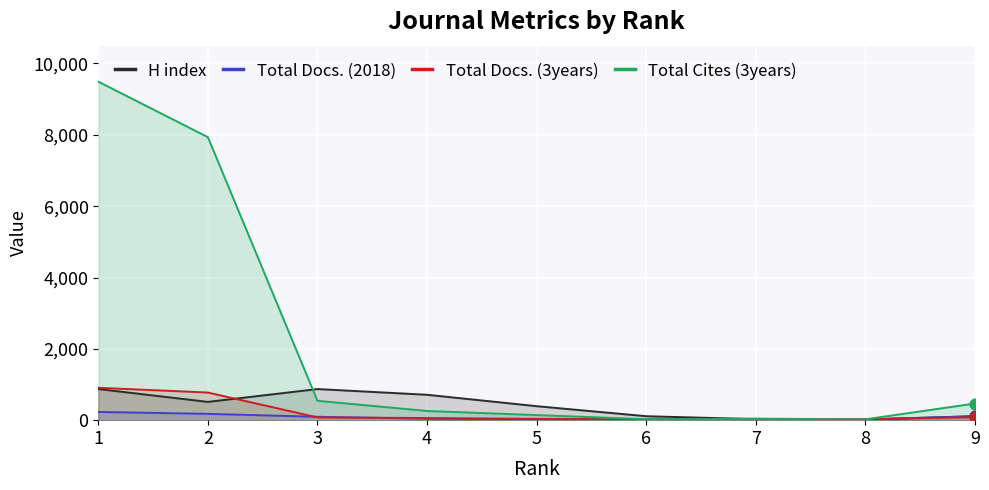

Which series has the largest total across all categories?

Total Cites (3years)